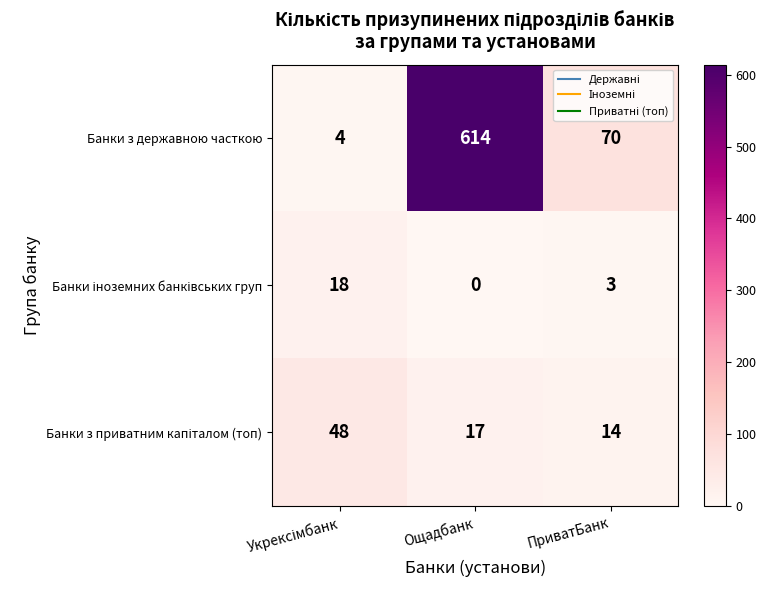

Where does the Банки з державною часткою series first go above 70?

Ощадбанк